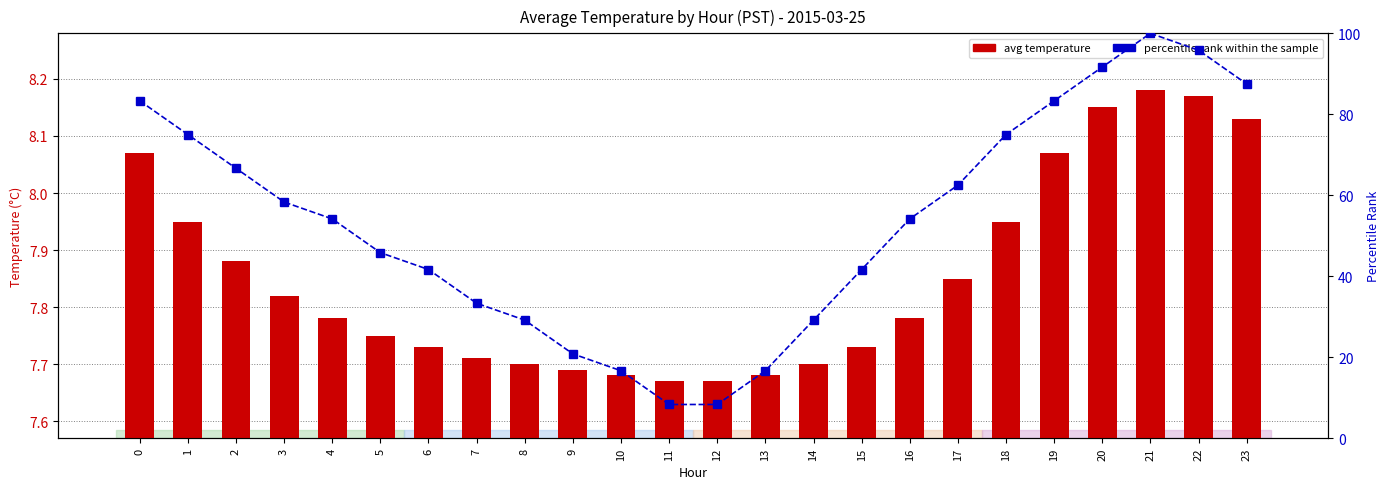

What is the difference between the percentile rank within the sample values at 22 and 3?

37.5